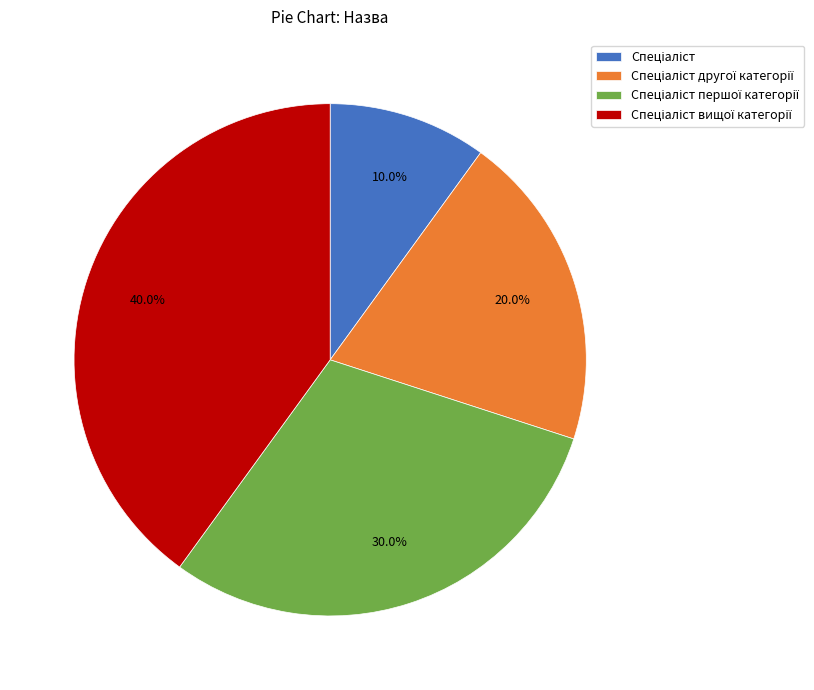

Does any single category account for the majority?

No